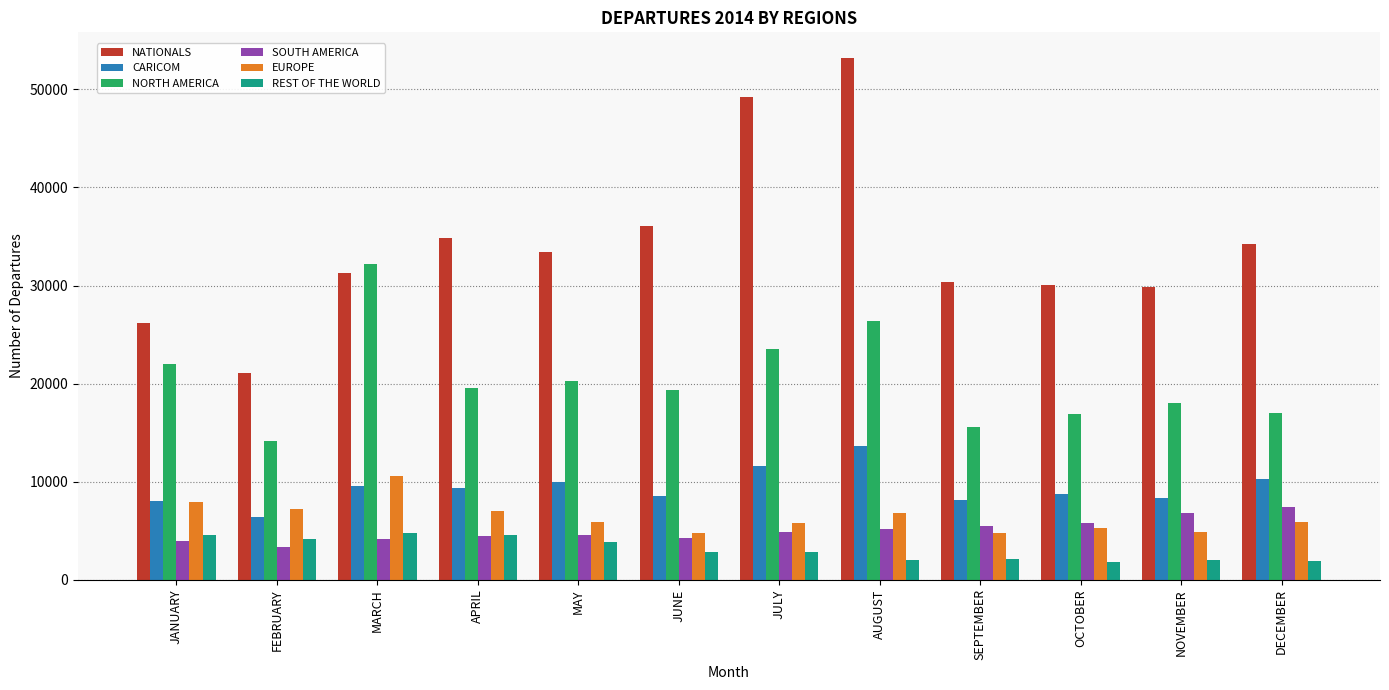

Does the chart contain any negative values?

No